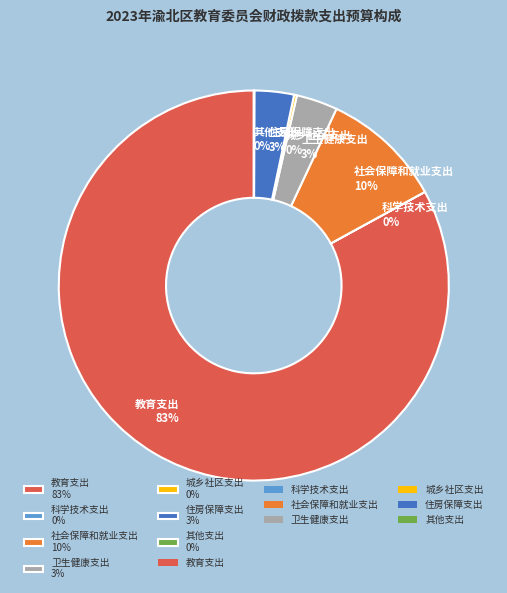

True or false: 卫生健康支出 3% accounts for 3% of the total.

True